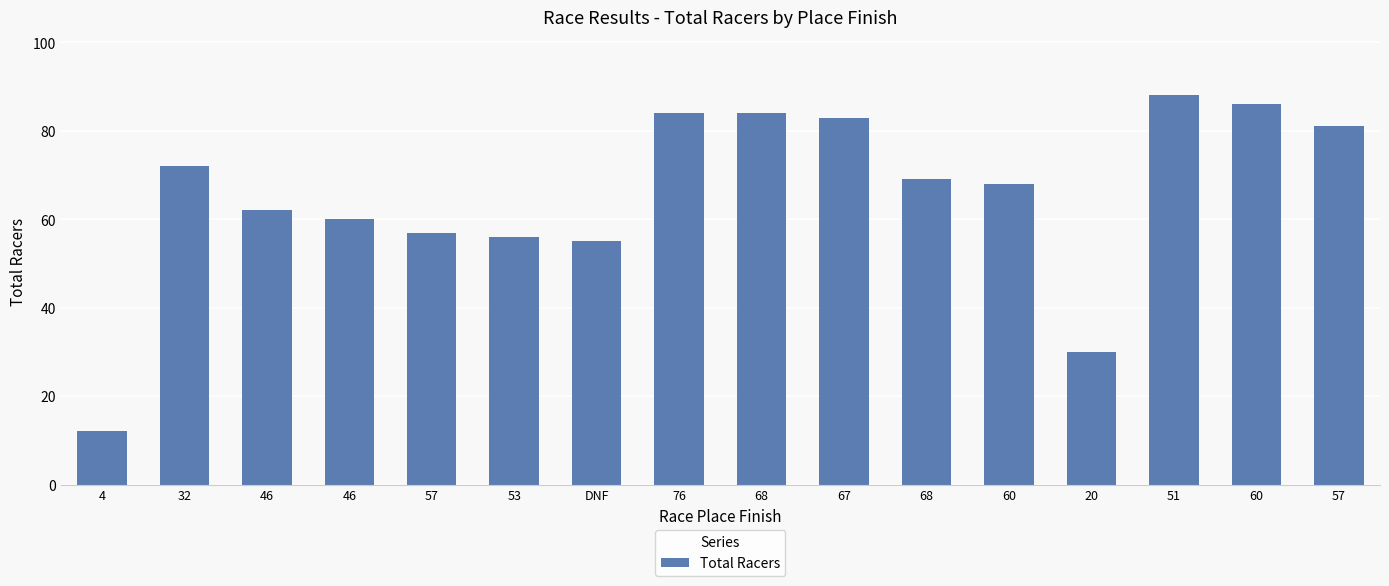

At which label is the value closest to 50?

DNF